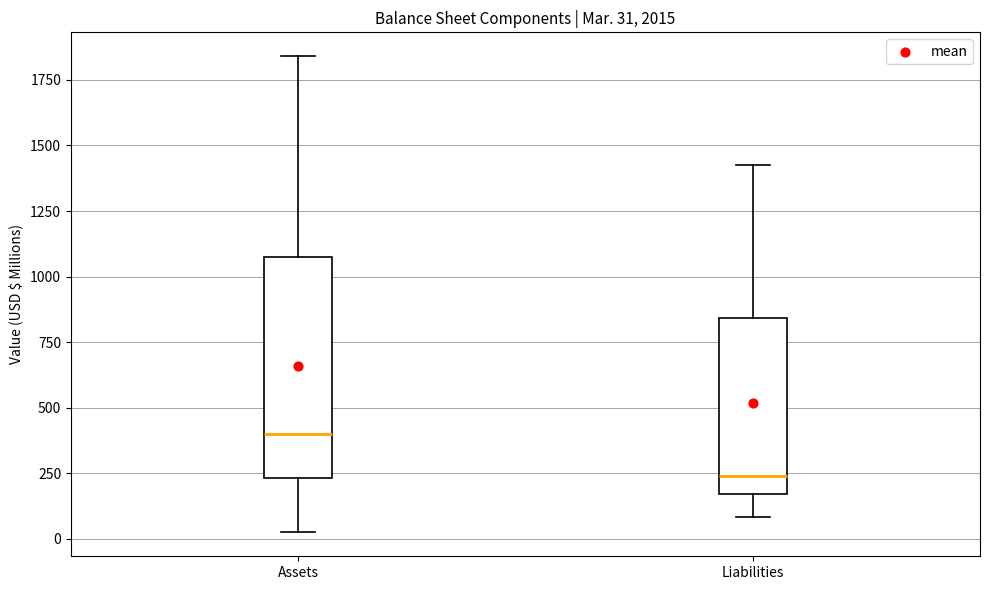

Comparing the boxes themselves (not the whiskers), which one is the tallest?

Assets